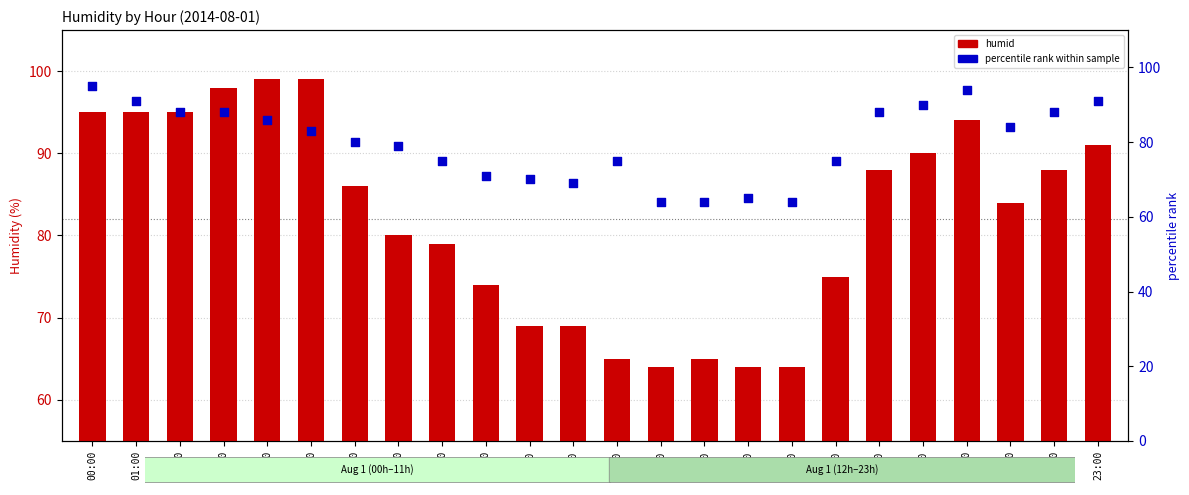

At which category is the sum across all series the highest?

00:00